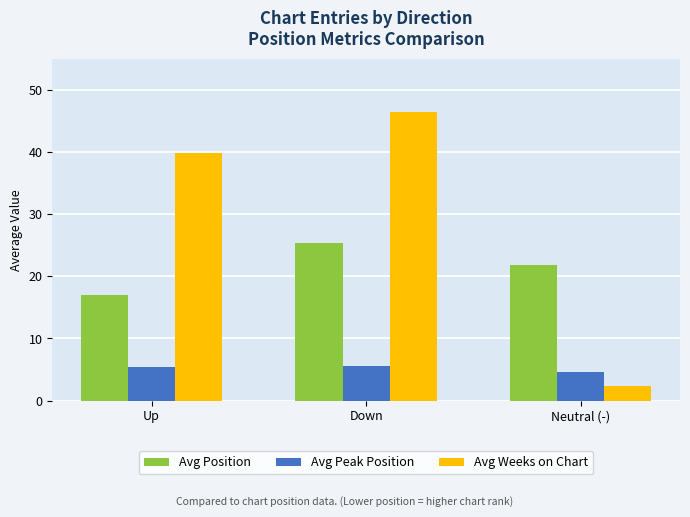

Count the number of data series in this chart.

3